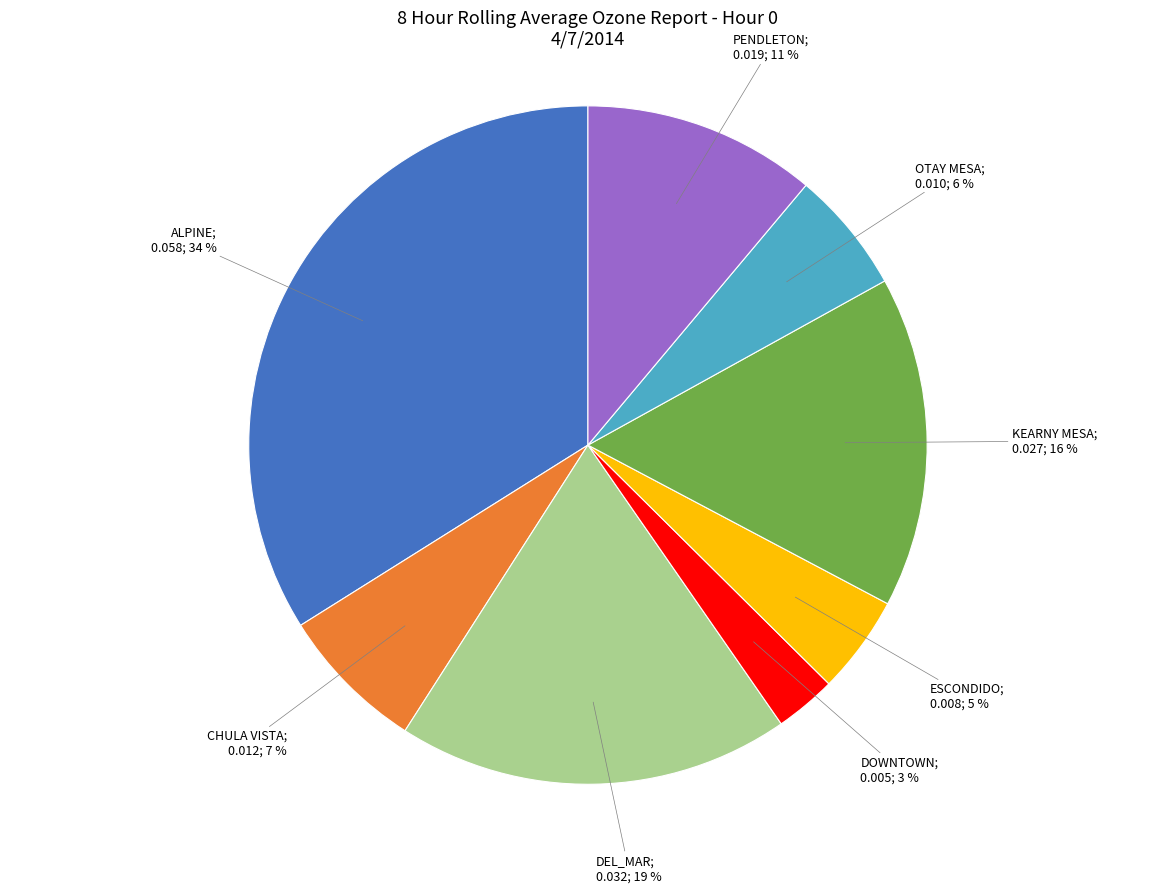

To the nearest percent, what is the average slice percentage?

12%